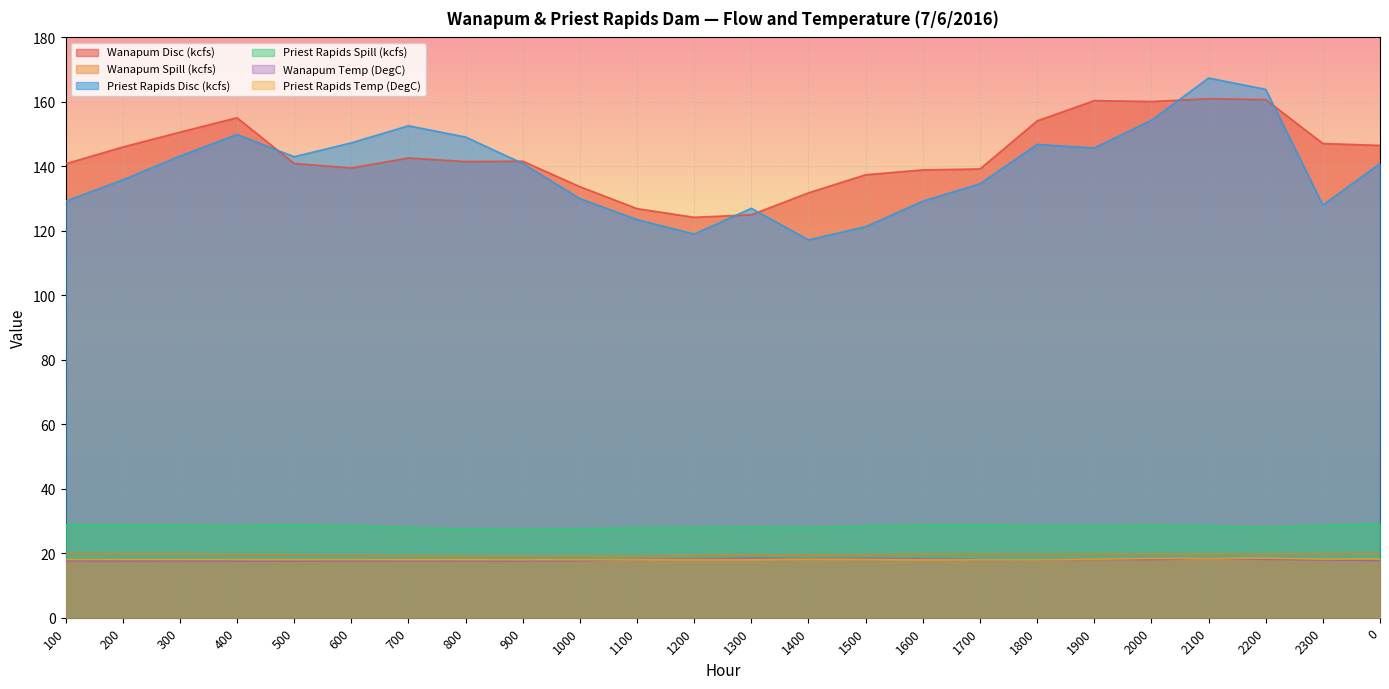

How many lines are shown in the chart?

6